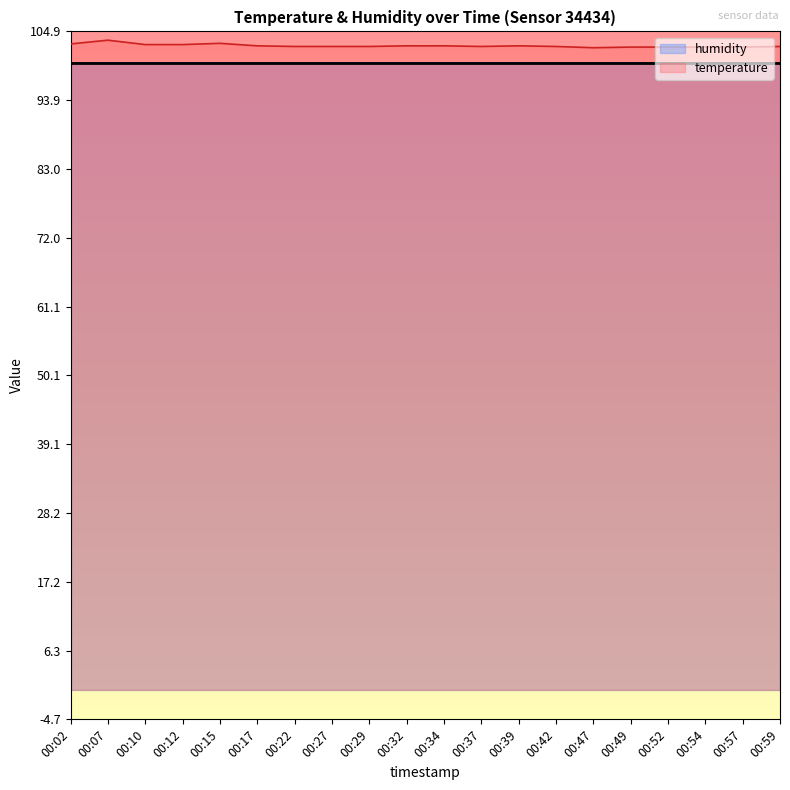

What is the minimum value shown in the chart?

99.9